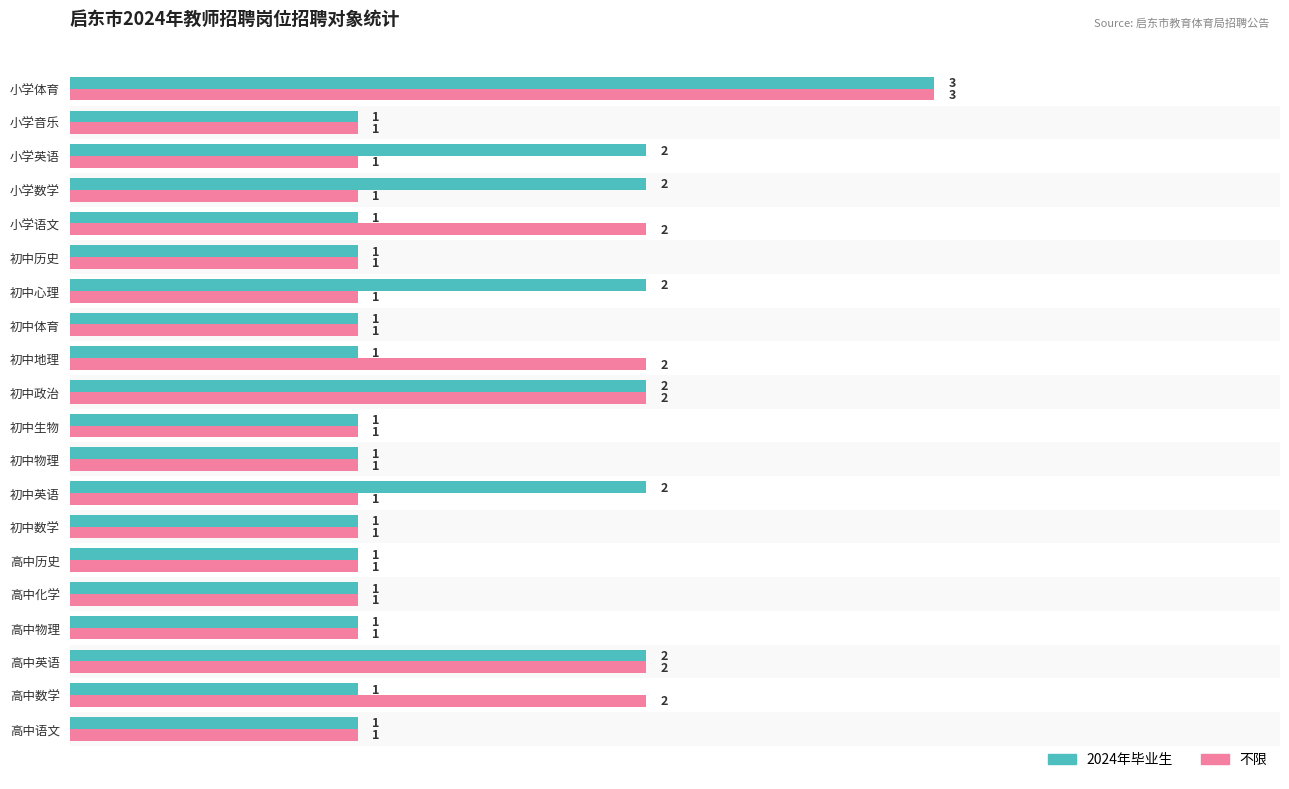

Is the value of 不限 at 高中物理 greater than the value of 2024年毕业生 at 小学体育?

No